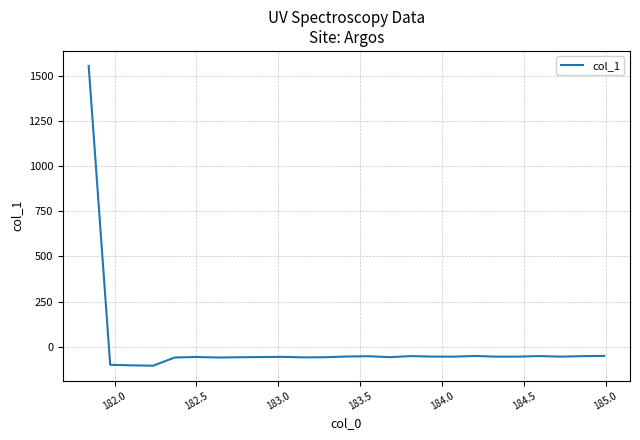

Count the number of categories in the chart.

25